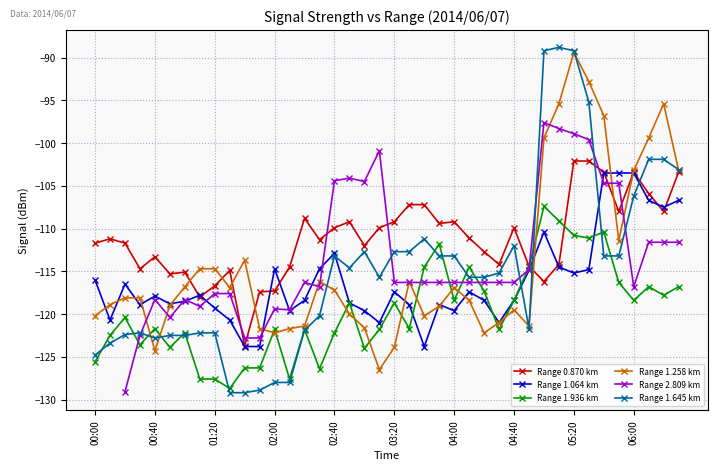

True or false: Range 0.870 km has more than 2 interior local peaks.

True